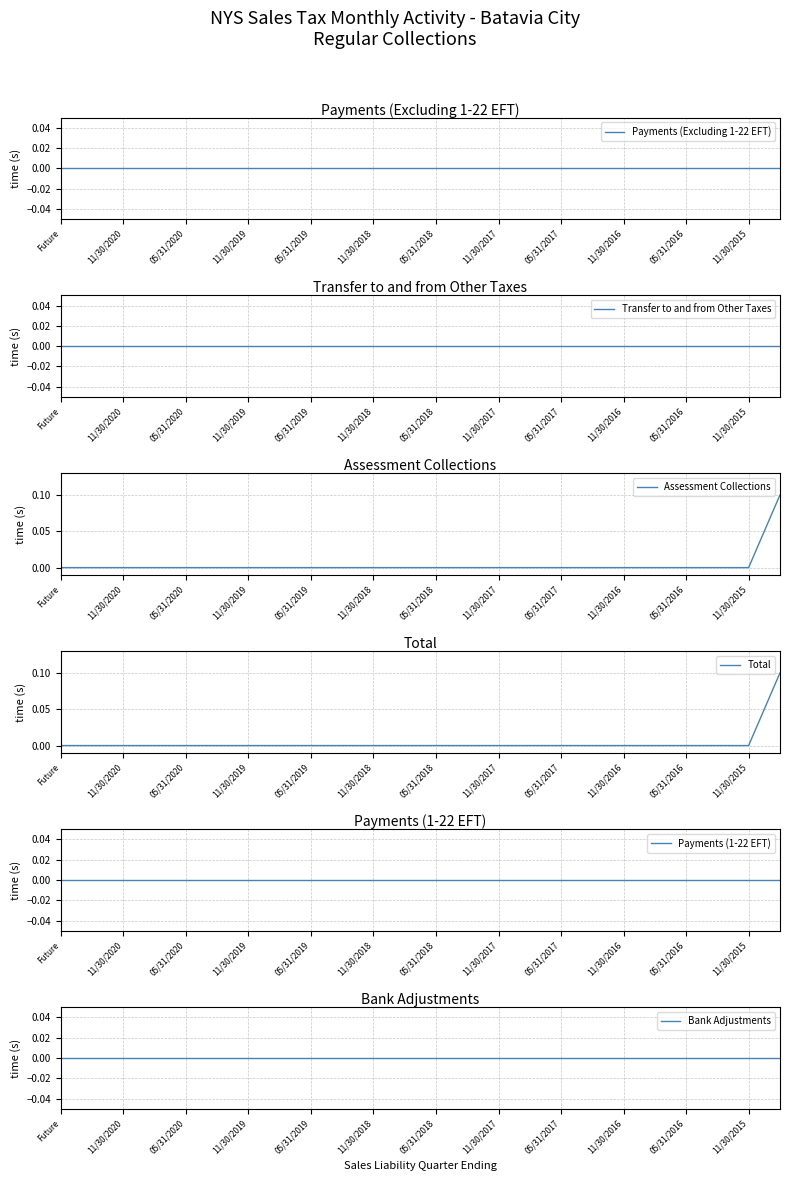

How many distinct data groups are displayed?

6